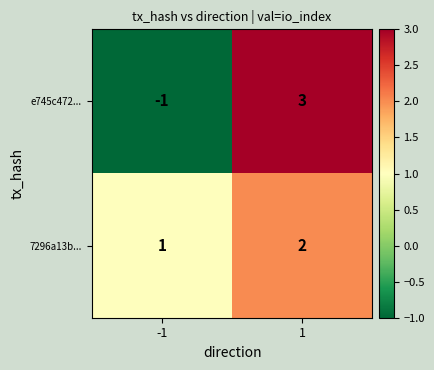

What is the total value across all series at 1?

5